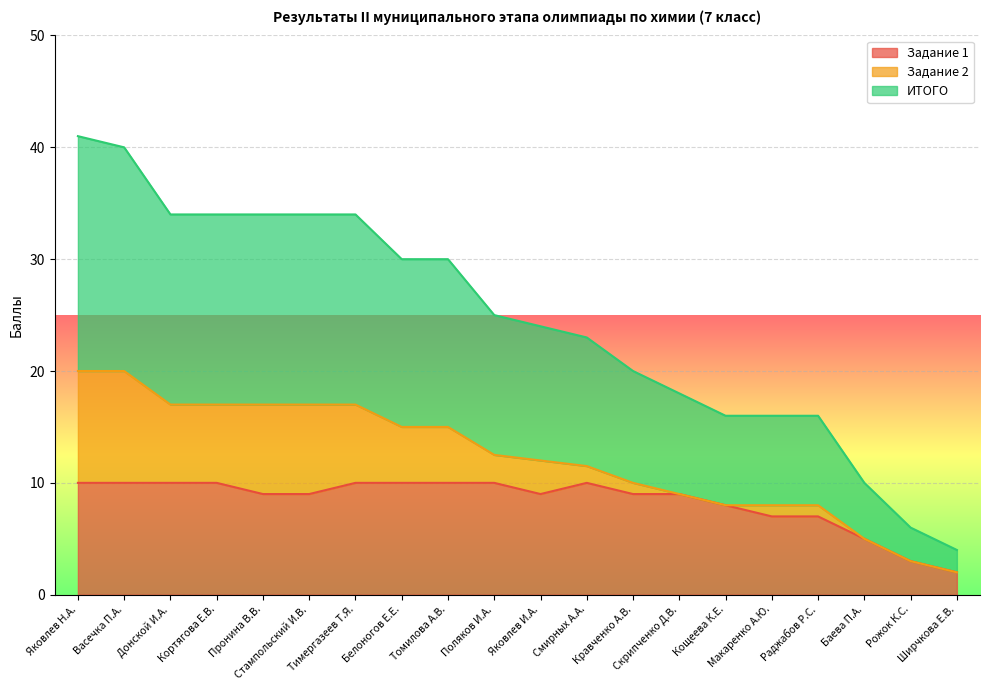

Which series has the widest spread of values?

ИТОГО